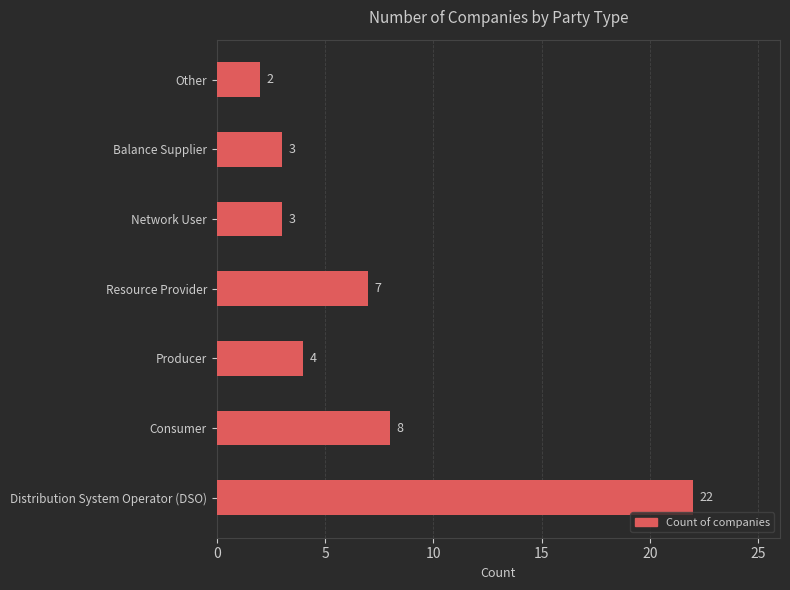

How many bars are there in total?

7